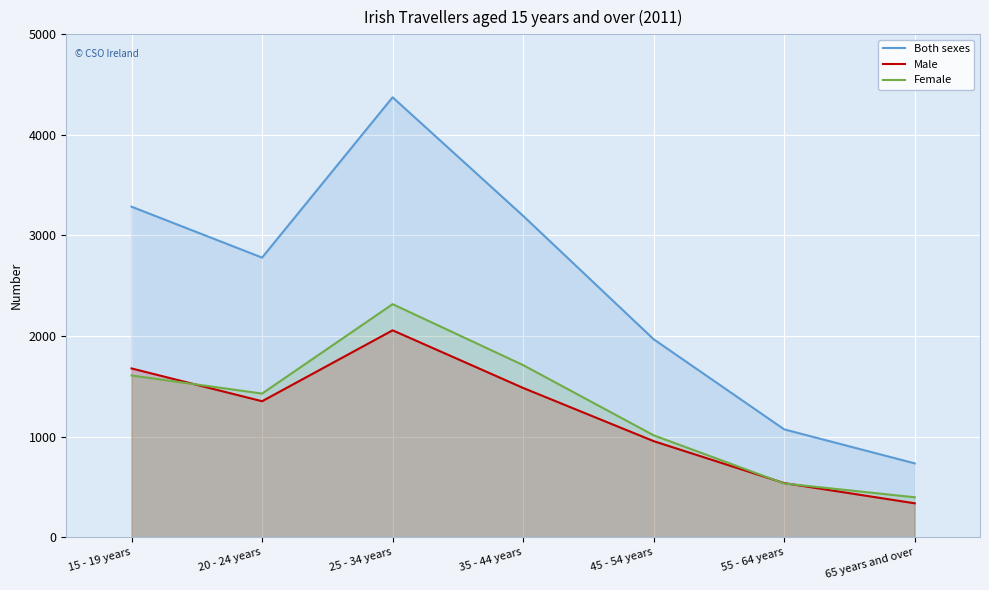

How many interior local peaks does the Both sexes series have?

1